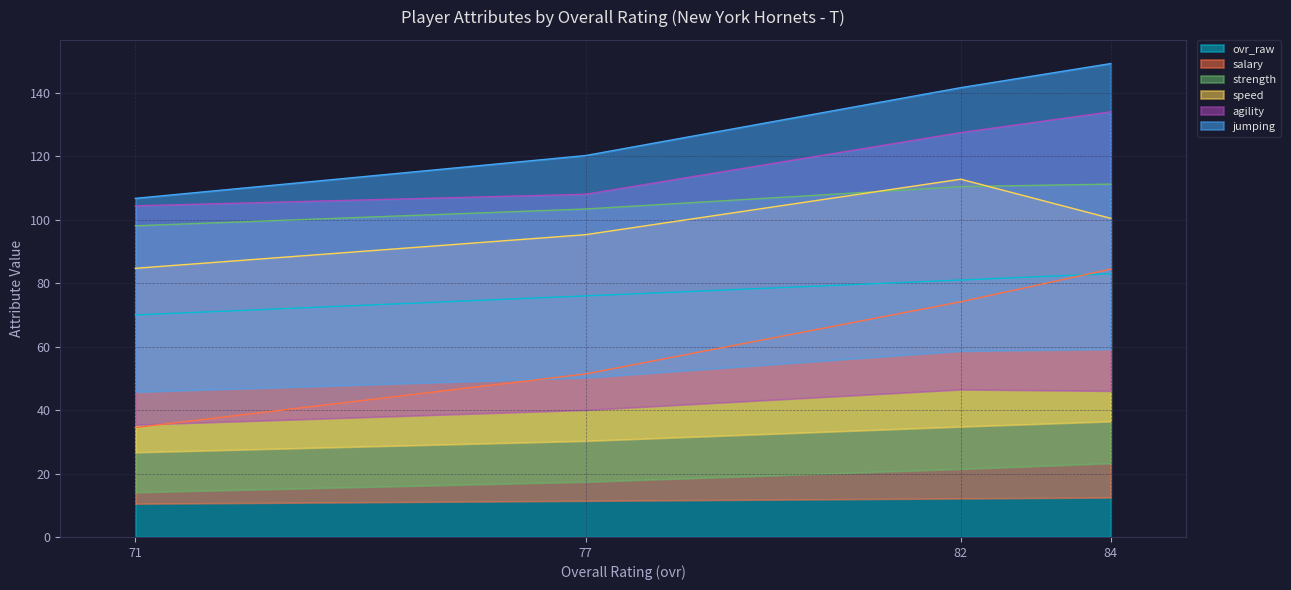

True or false: jumping and ovr_raw intersect in this chart.

False